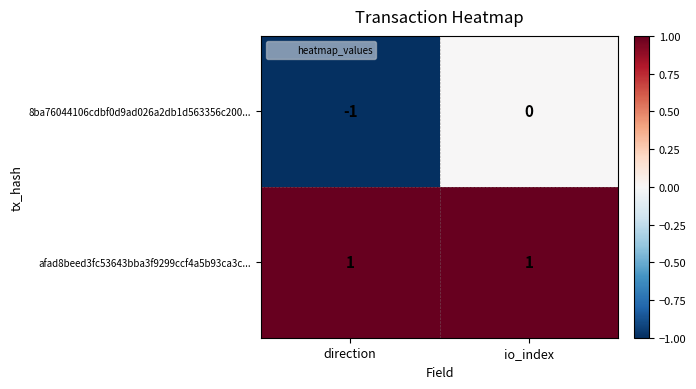

At which label does 8ba76044106cdbf0d9ad026a2db1d563356c200... reach its peak?

io_index